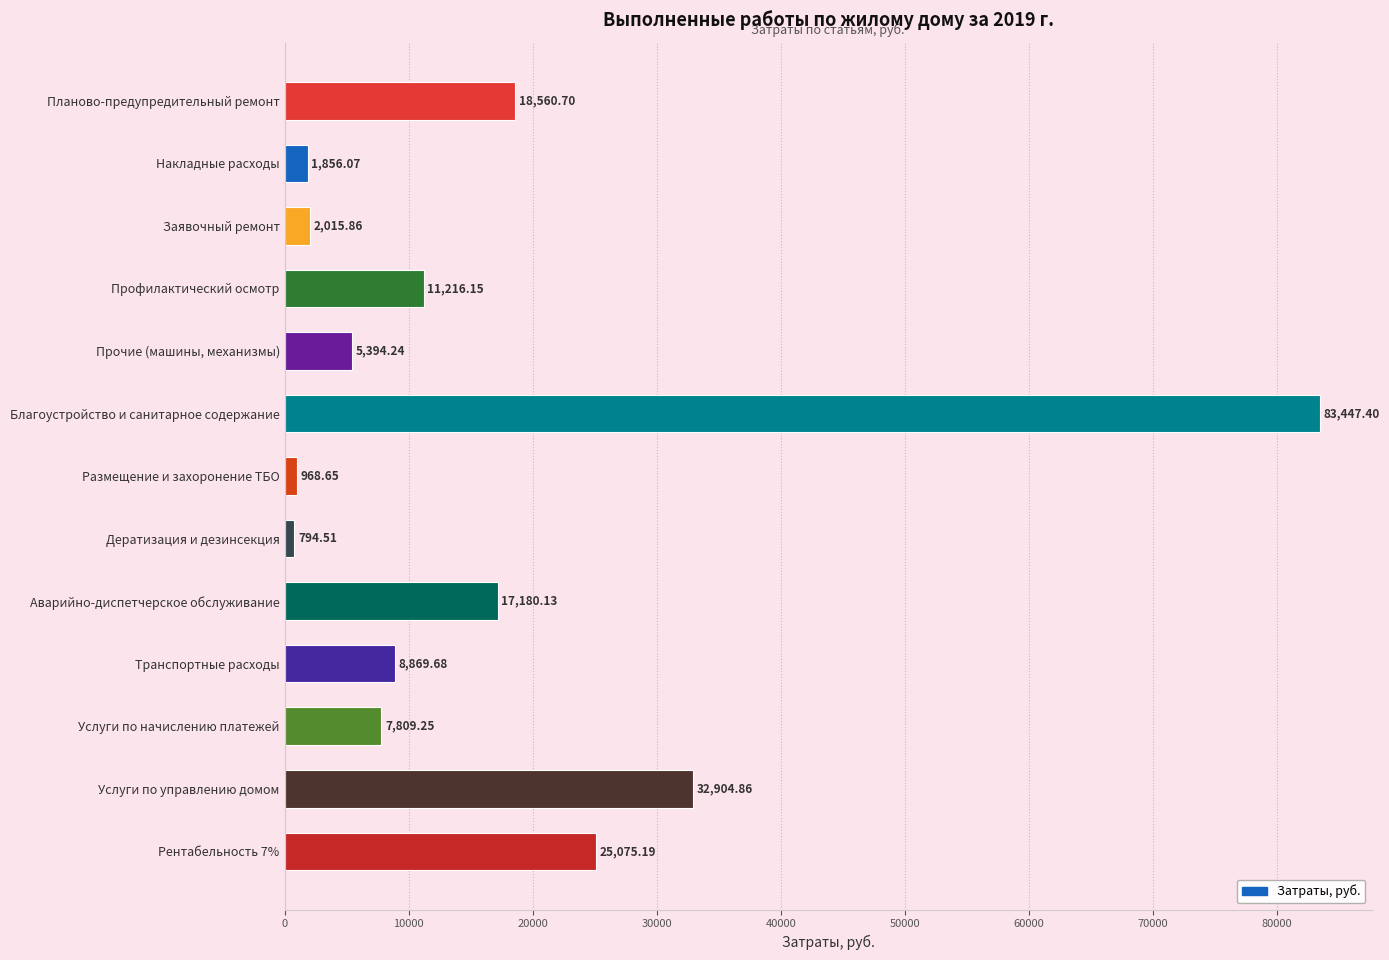

What is the ratio of the value at Накладные расходы to the value at Дератизация и дезинсекция?

2.3